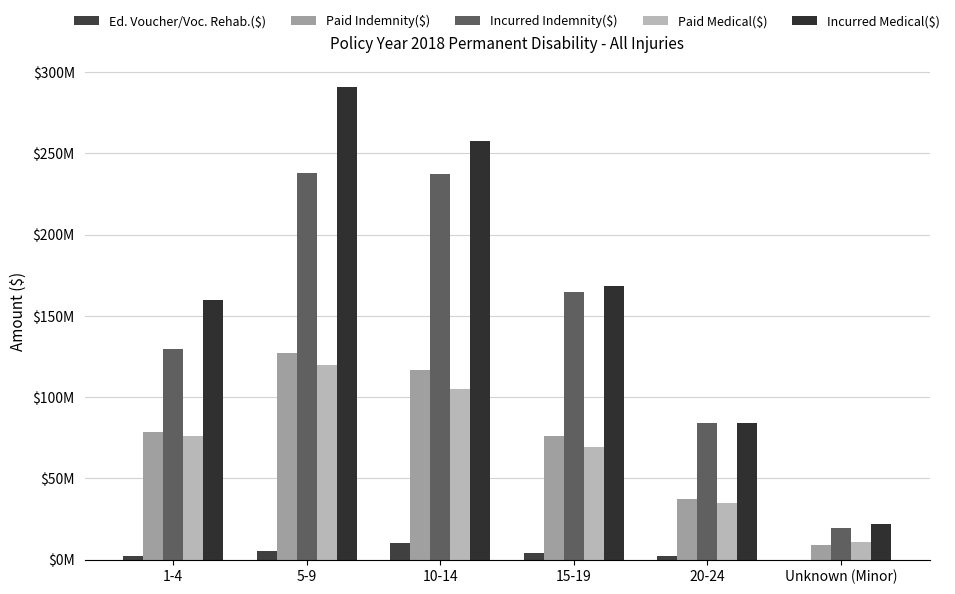

Reading right to left, what are all the values shown in this chart?

Ed. Voucher/Voc. Rehab.($): Unknown (Minor)=106229	20-24=2547398	15-19=3883886	10-14=10297975	5-9=5351825	1-4=2185875
Paid Indemnity($): Unknown (Minor)=9337095	20-24=37439092	15-19=76266260	10-14=116435543	5-9=126945501	1-4=78371243
Incurred Indemnity($): Unknown (Minor)=19286113	20-24=84011435	15-19=164680211	10-14=237289756	5-9=237741938	1-4=129760961
Paid Medical($): Unknown (Minor)=10666343	20-24=34637589	15-19=69334345	10-14=105327596	5-9=119599480	1-4=76247714
Incurred Medical($): Unknown (Minor)=21727826	20-24=84402309	15-19=168506950	10-14=257381962	5-9=290914275	1-4=159852357